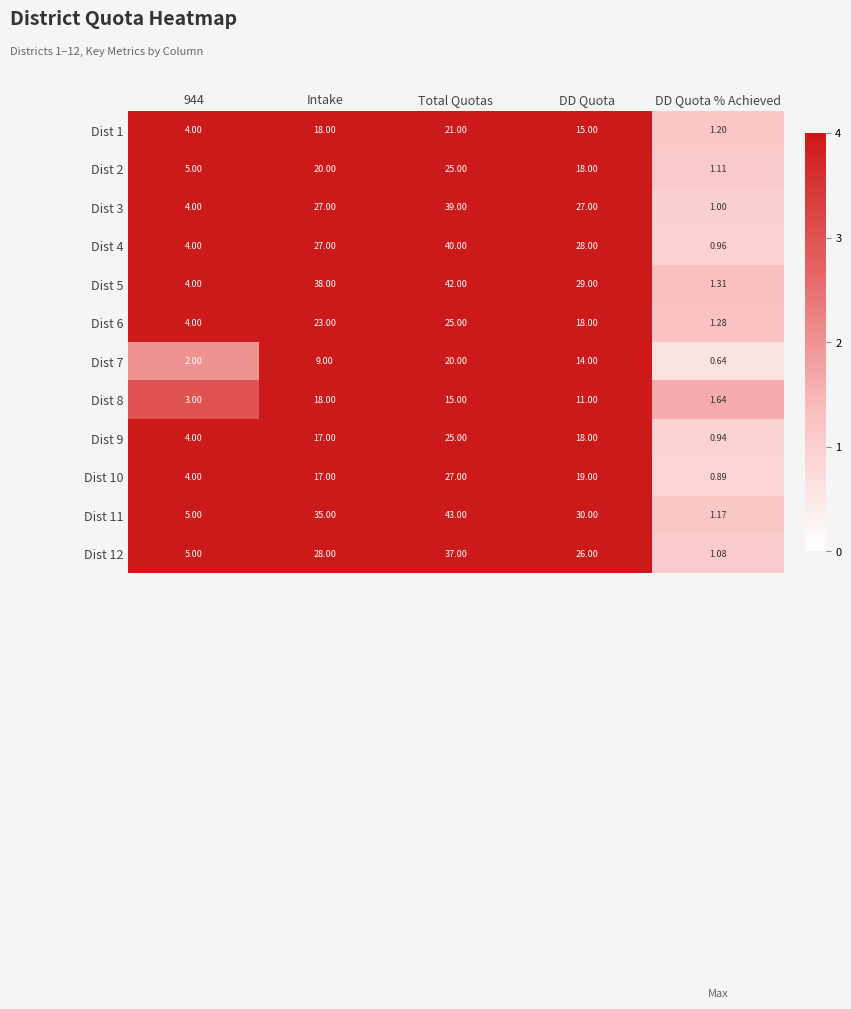

Where is Dist 9 nearest to the value 12?

Intake